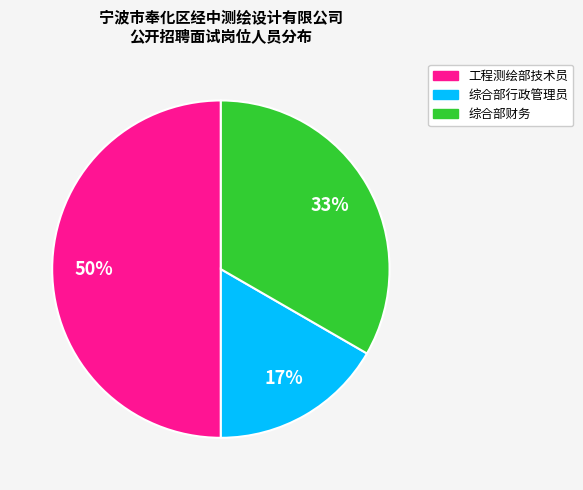

To the nearest percent, what is the combined percentage of 综合部行政管理员 and 工程测绘部技术员?

67%